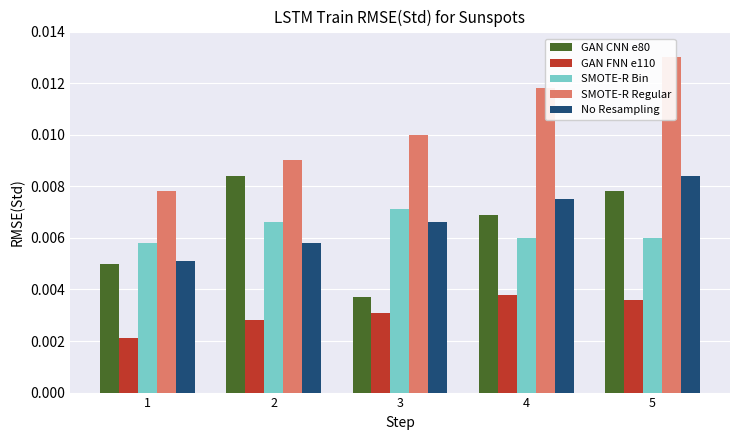

Which series has the largest total across all categories?

SMOTE-R Regular